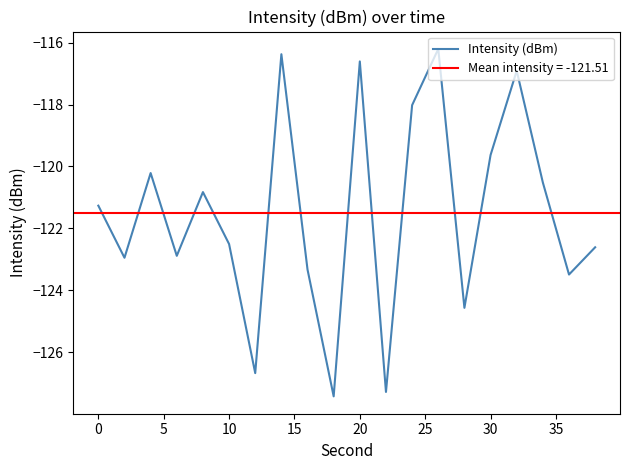

The Intensity (dBm) series shows -119.6 at 30. True or false?

True